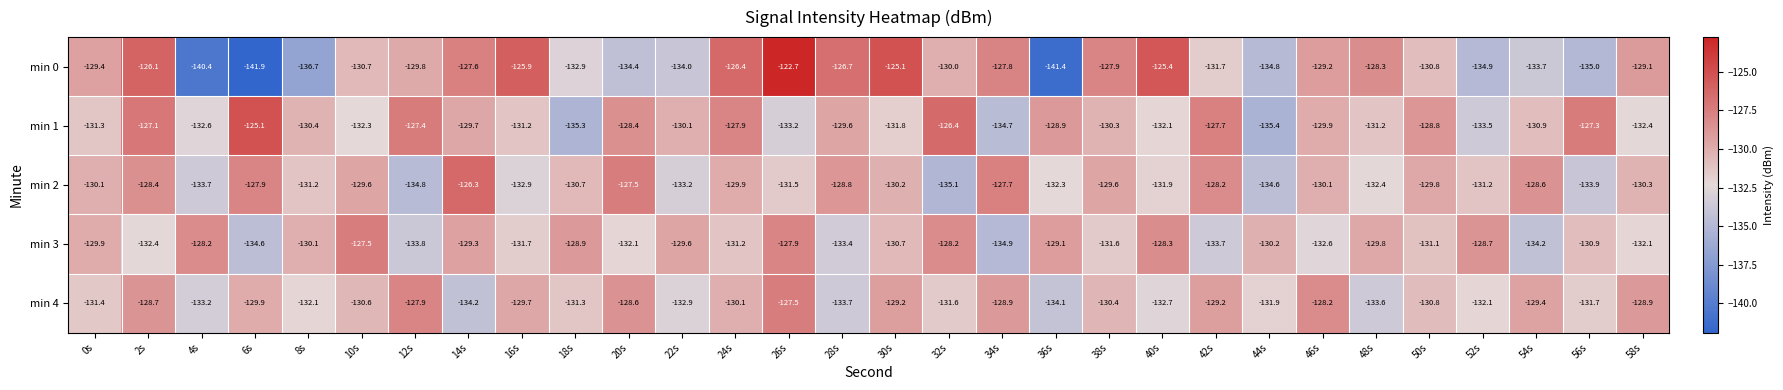

The value of min 3 at 24s is -131.2. True or false?

True